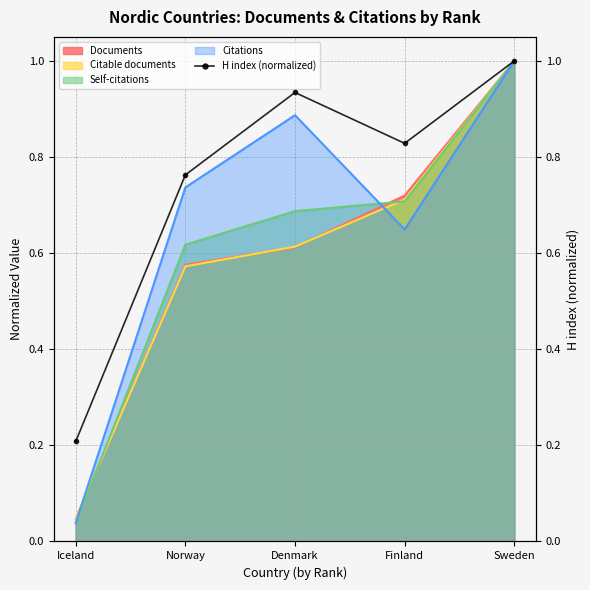

The value of Self-citations at Finland is 0.5. True or false?

False